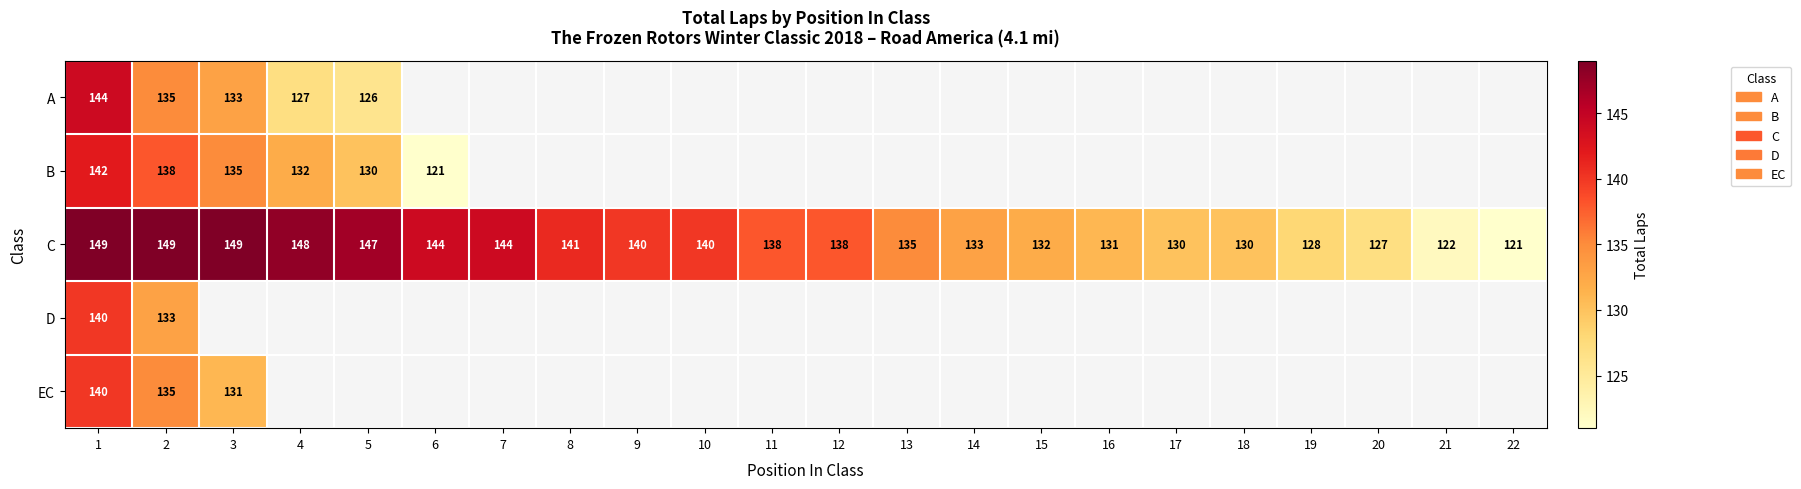

What is the average value of the C series?

137